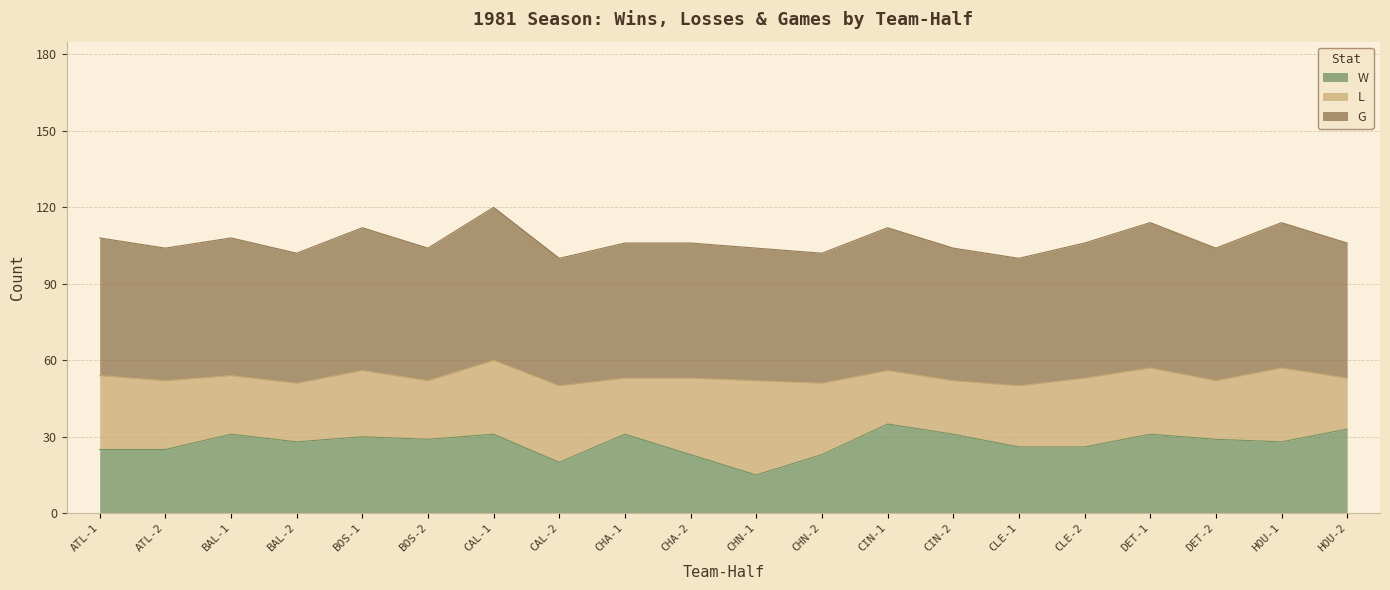

At which category does G reach its first local peak?

BAL-1